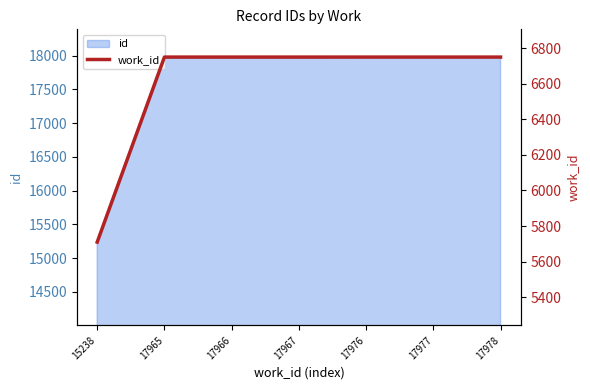

List the labels in order of value, smallest first.

15238, 17965, 17966, 17967, 17976, 17977, 17978